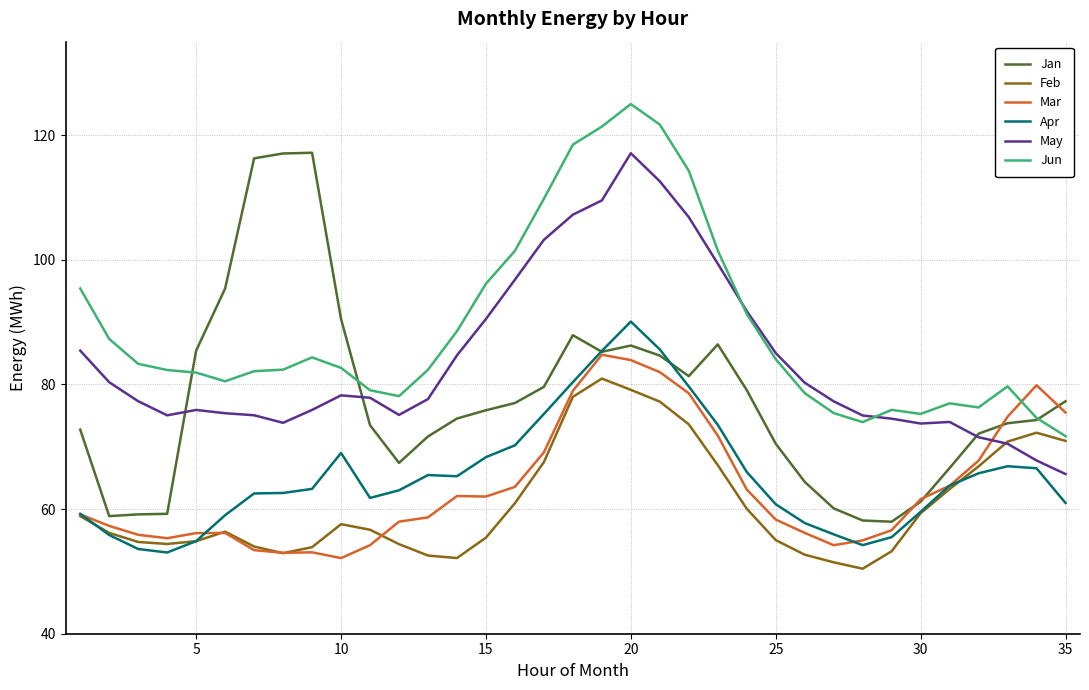

After their last crossing, which series has the higher values: May or Mar?

Mar